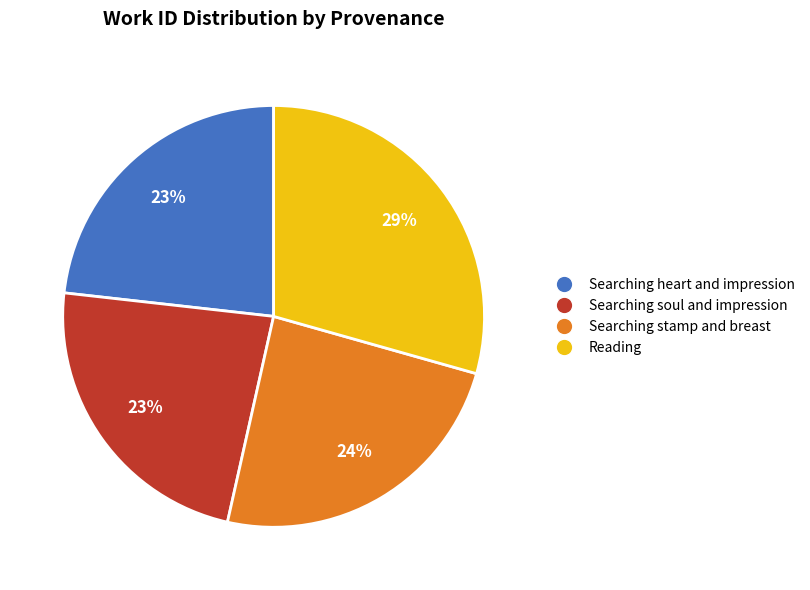

Is there a majority slice in this chart?

No